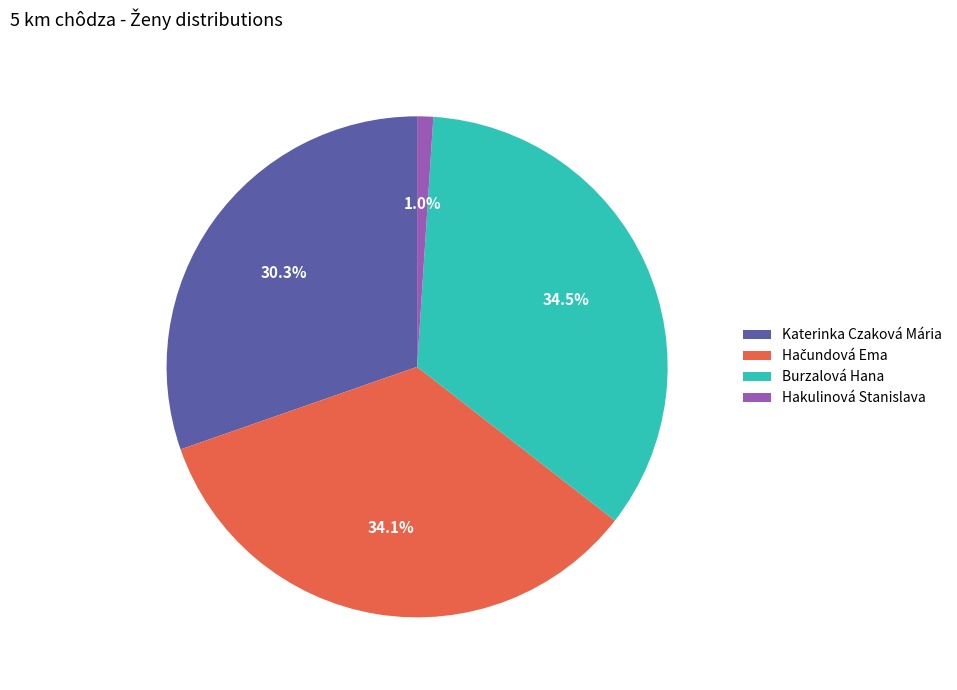

What is the smallest slice in the pie chart?

Hakulinová Stanislava